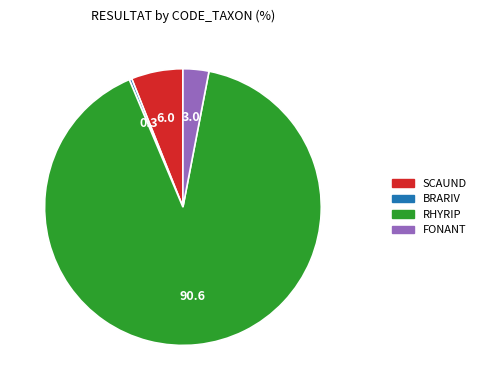

Between BRARIV and SCAUND, which is larger?

SCAUND